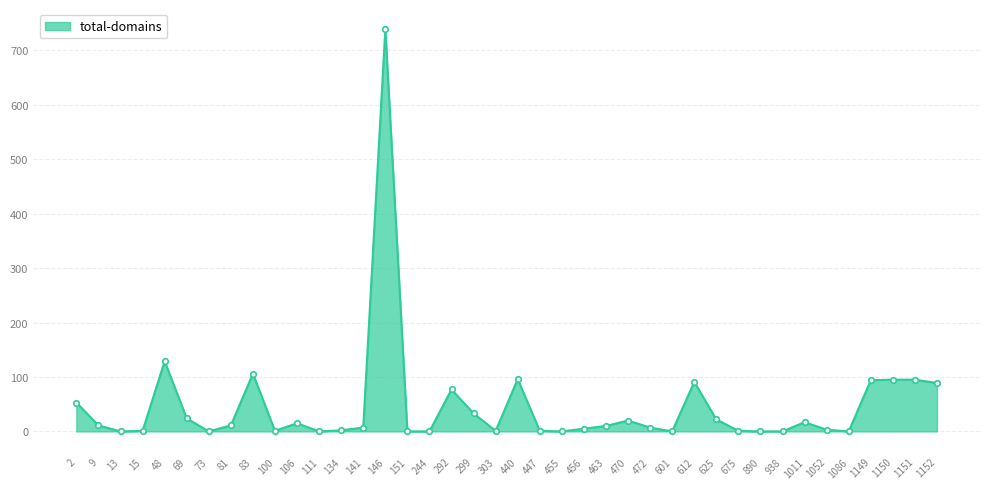

Which label corresponds to the largest value in the chart?

146